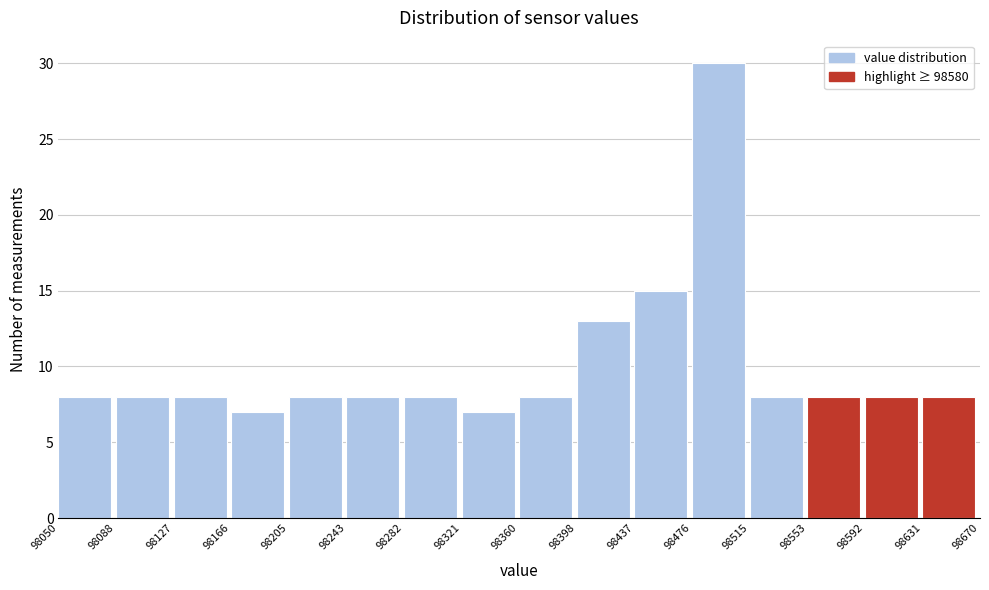

Reading left to right, transcribe this chart: for each bar, give the range it covers on the x-axis and its height. The values are not printed on the chart, so give them approximately, as read against the axis.

98050 to 98088: 8
98088 to 98127: 8
98127 to 98166: 8
98166 to 98205: 7
98205 to 98243: 8
98243 to 98282: 8
98282 to 98321: 8
98321 to 98360: 7
98360 to 98398: 8
98398 to 98437: 13
98437 to 98476: 15
98476 to 98515: 30
98515 to 98553: 8
98553 to 98592: 8
98592 to 98631: 8
98631 to 98670: 8